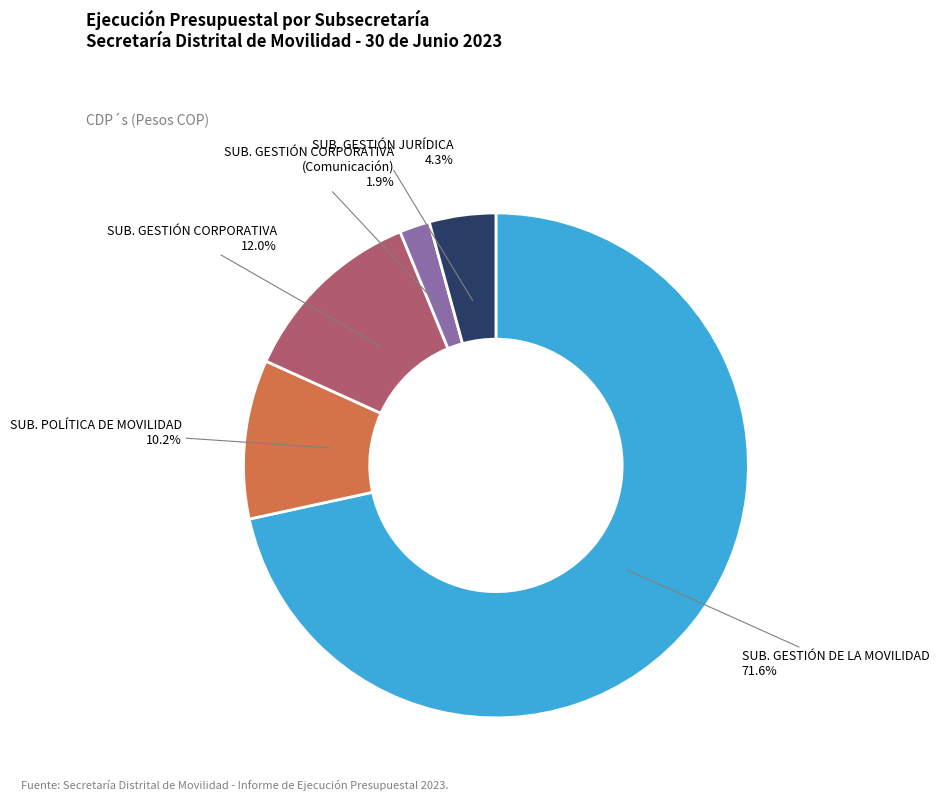

How much of the chart is everything except SUB. GESTIÓN JURÍDICA?

95.7%